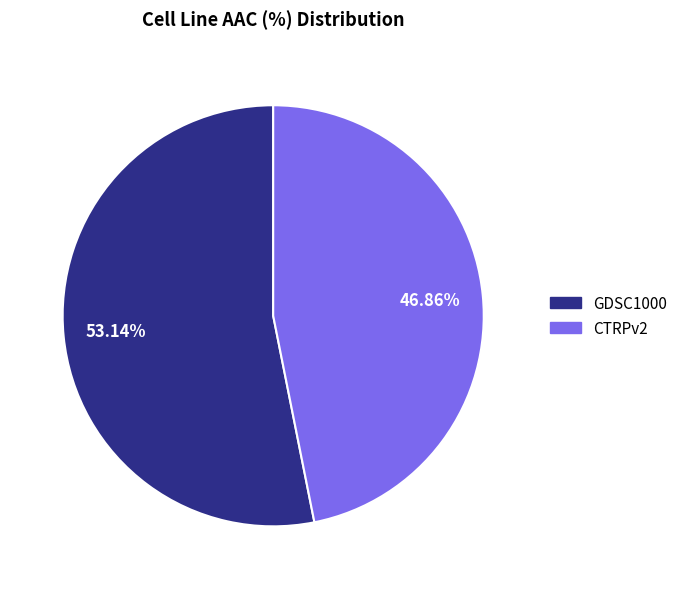

What is the total percentage of GDSC1000 and CTRPv2?

100.0%